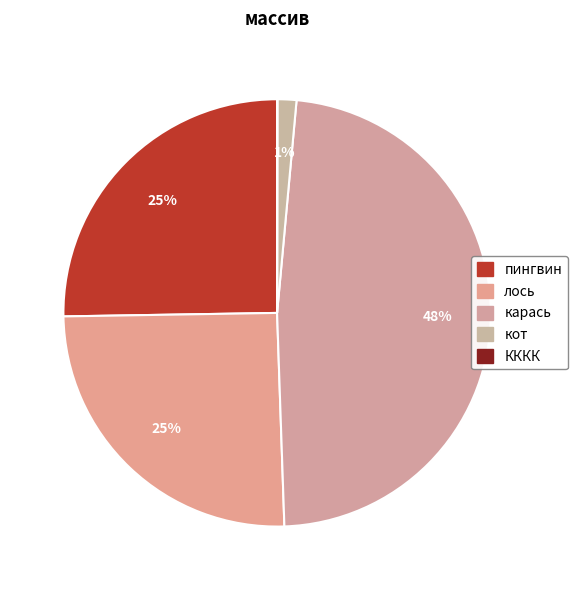

What is the change in value from пингвин to КККК?

-1110